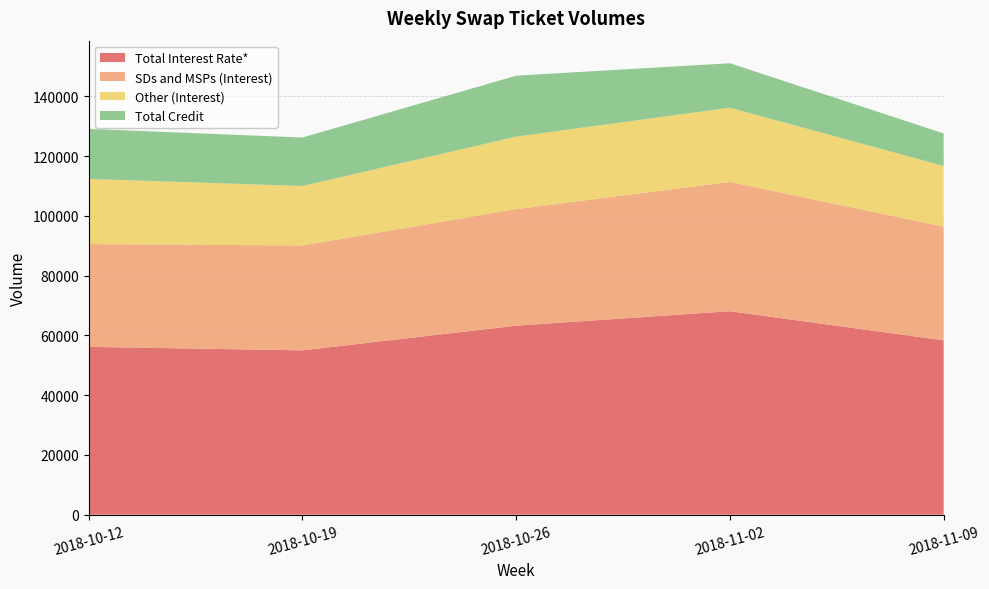

Reading left to right, extract all data points from this chart.

Total Interest Rate*: 2018-10-12=56179	2018-10-19=54998	2018-10-26=63260	2018-11-02=68101	2018-11-09=58355
SDs and MSPs (Interest): 2018-10-12=34389	2018-10-19=35095	2018-10-26=39018	2018-11-02=43276	2018-11-09=38027
Other (Interest): 2018-10-12=21790	2018-10-19=19903	2018-10-26=24242	2018-11-02=24825	2018-11-09=20328
Total Credit: 2018-10-12=16744	2018-10-19=16225	2018-10-26=20401	2018-11-02=14879	2018-11-09=10875